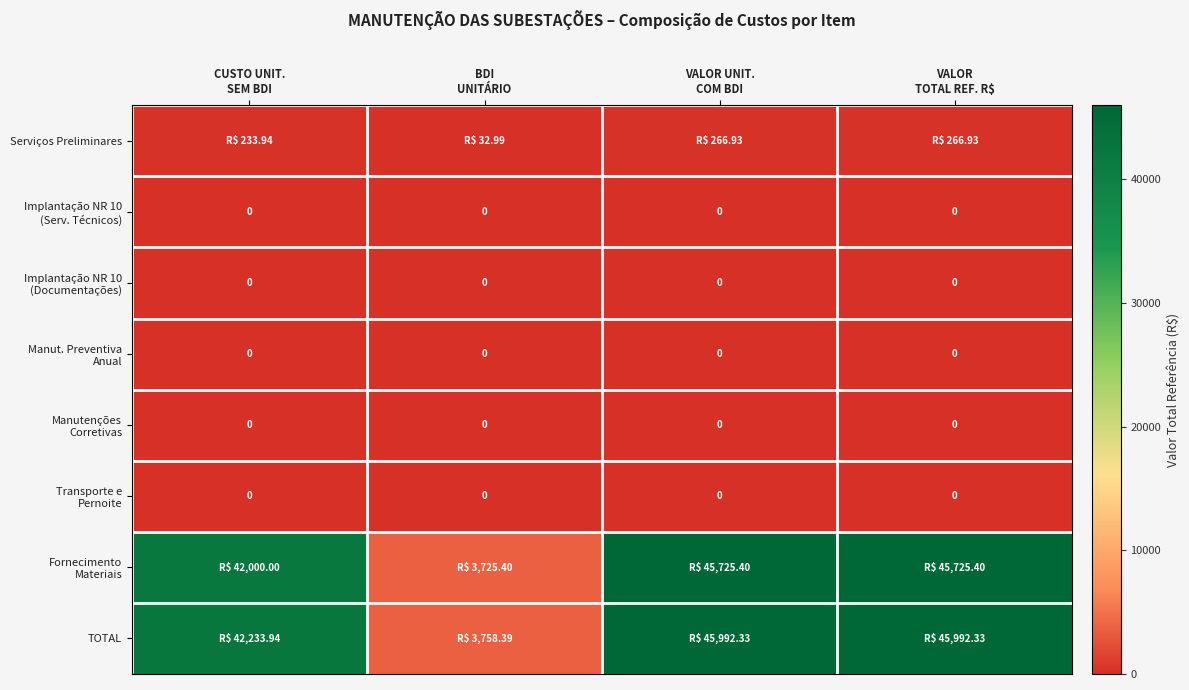

Which label corresponds to the largest value in the chart?

VALOR UNIT.
COM BDI